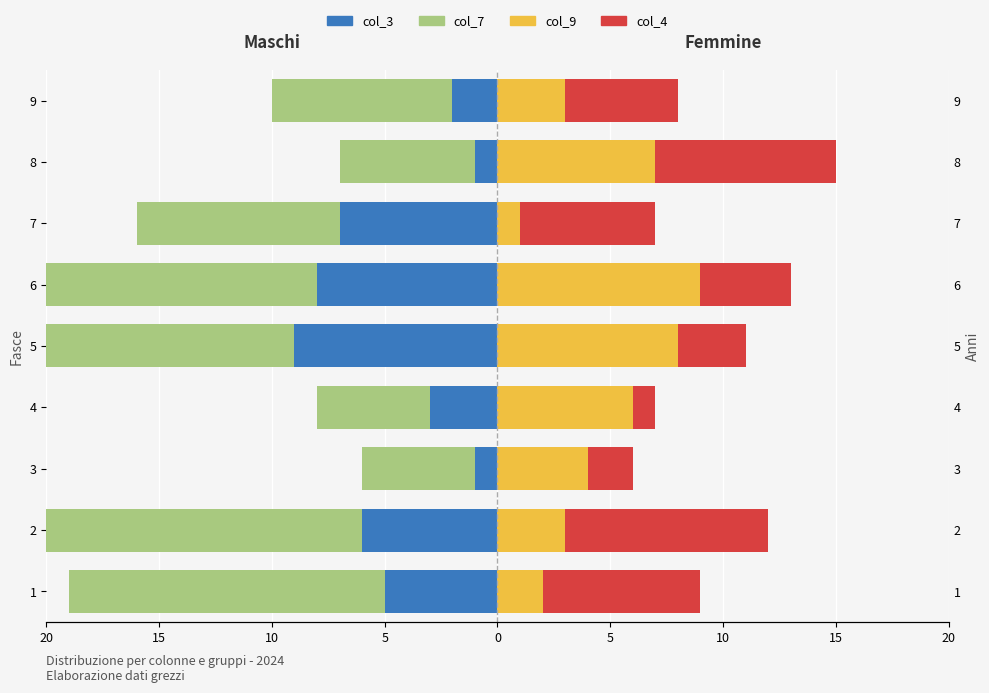

Count the number of categories in the chart.

9